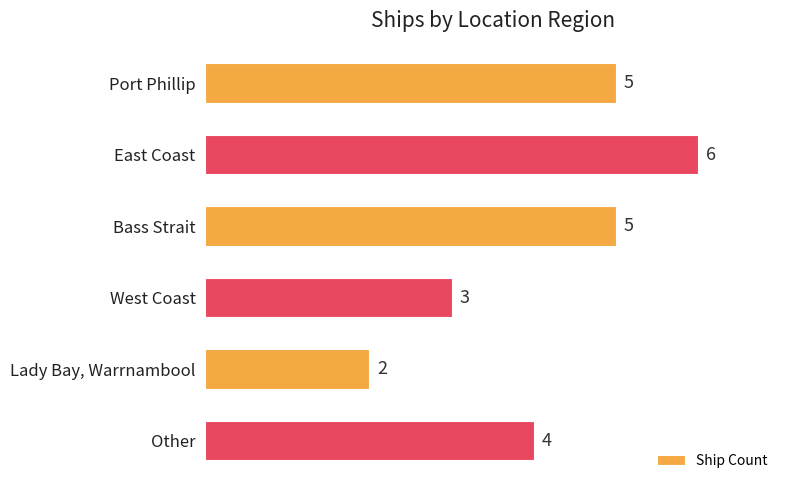

Between East Coast and Bass Strait, which is larger?

East Coast